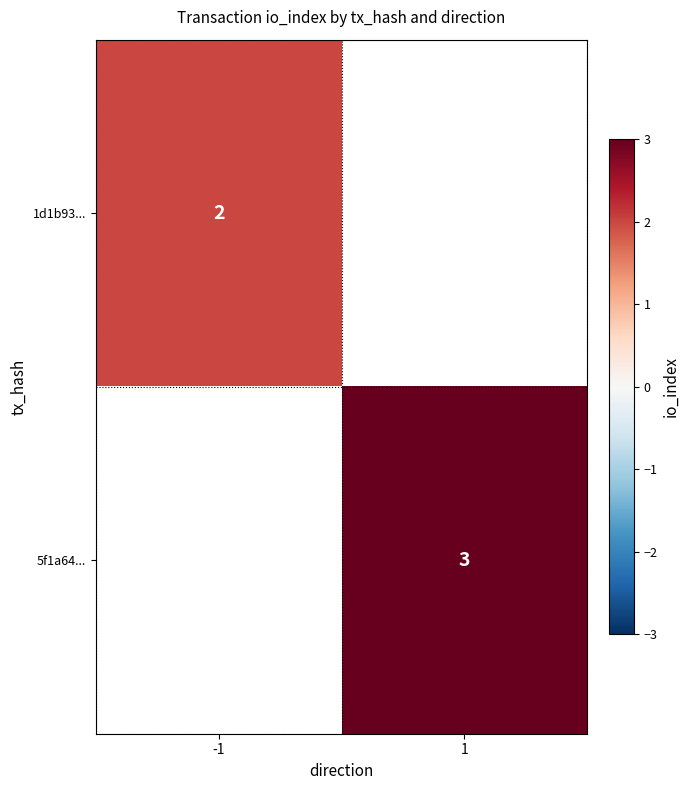

True or false: 1d1b93... has a value of 3 at -1.

False